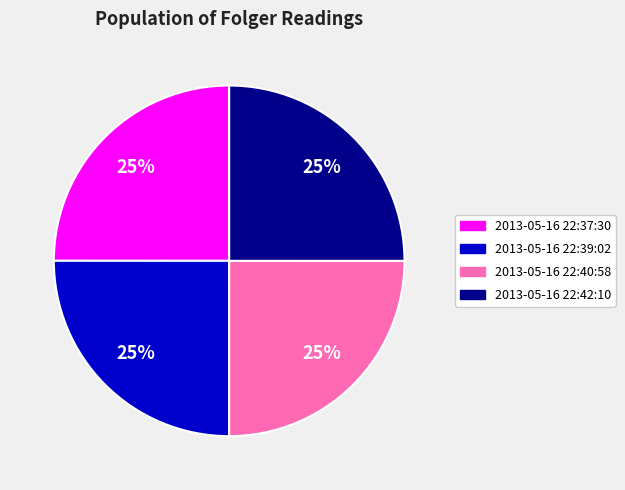

To the nearest percent, what portion does 2013-05-16 22:39:02 represent?

25%